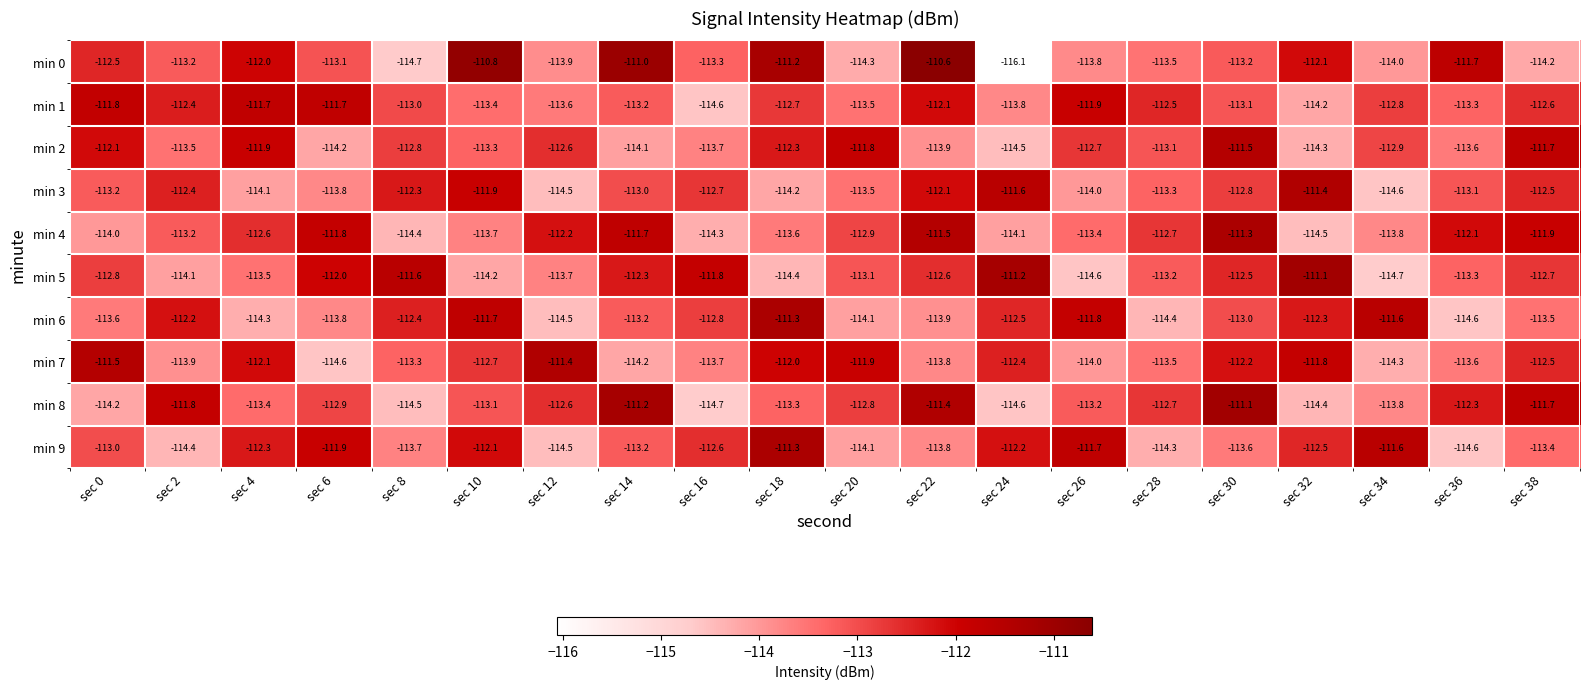

How many categories are shown in the chart?

20